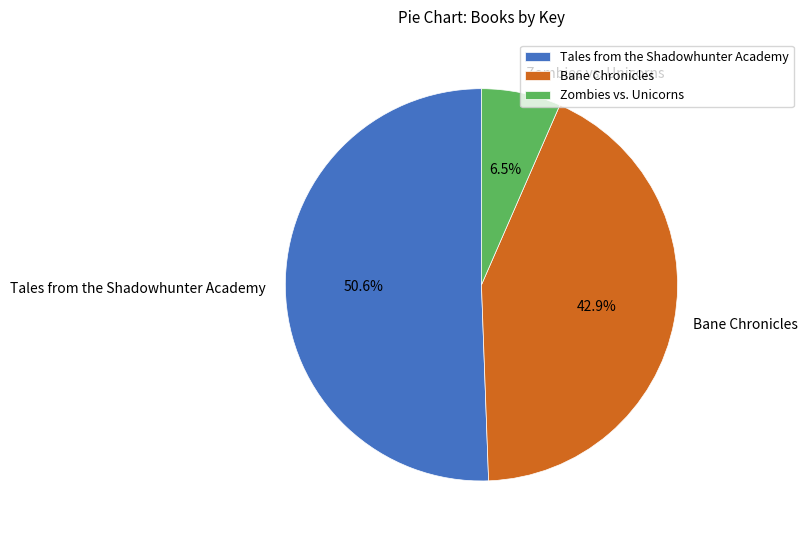

How many segments does this pie chart have?

3